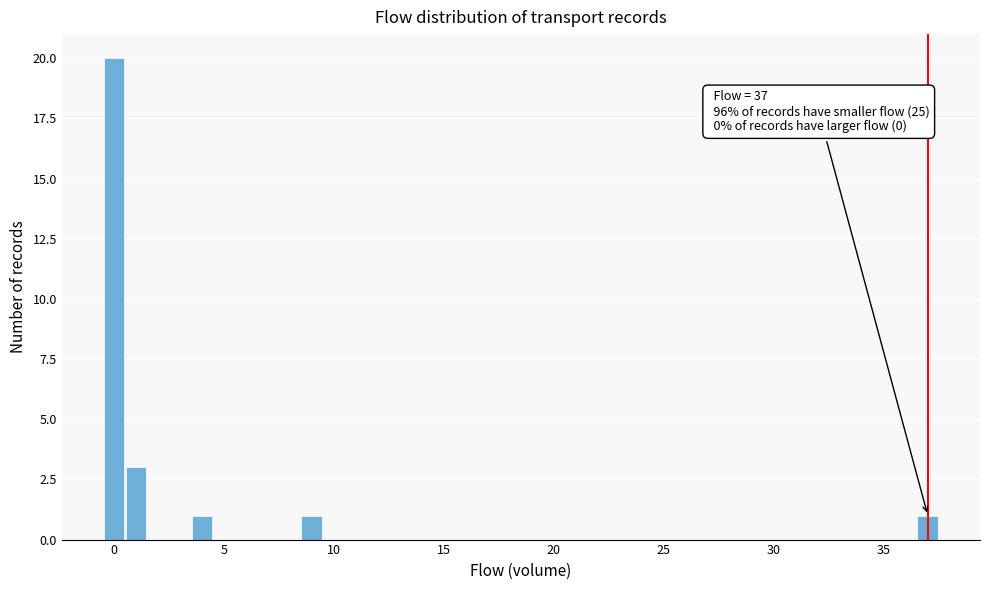

Read against the x-axis, roughly where is the centre of the tallest bar?

0.0